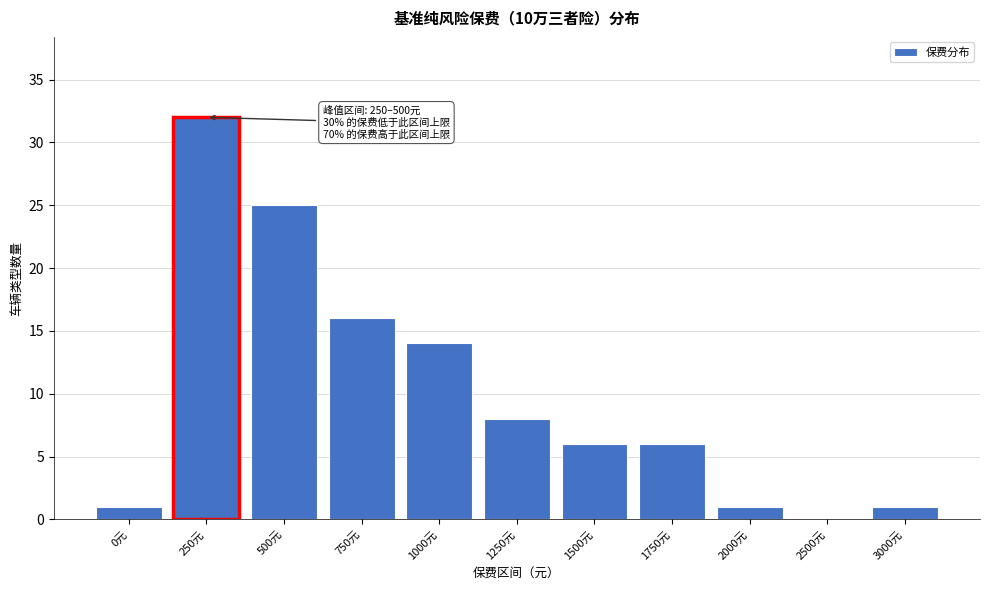

Reading left to right, extract all data points from this chart.

0元=1	250元=32	500元=25	750元=16	1000元=14	1250元=8	1500元=6	1750元=6	2000元=1	2500元=0	3000元=1